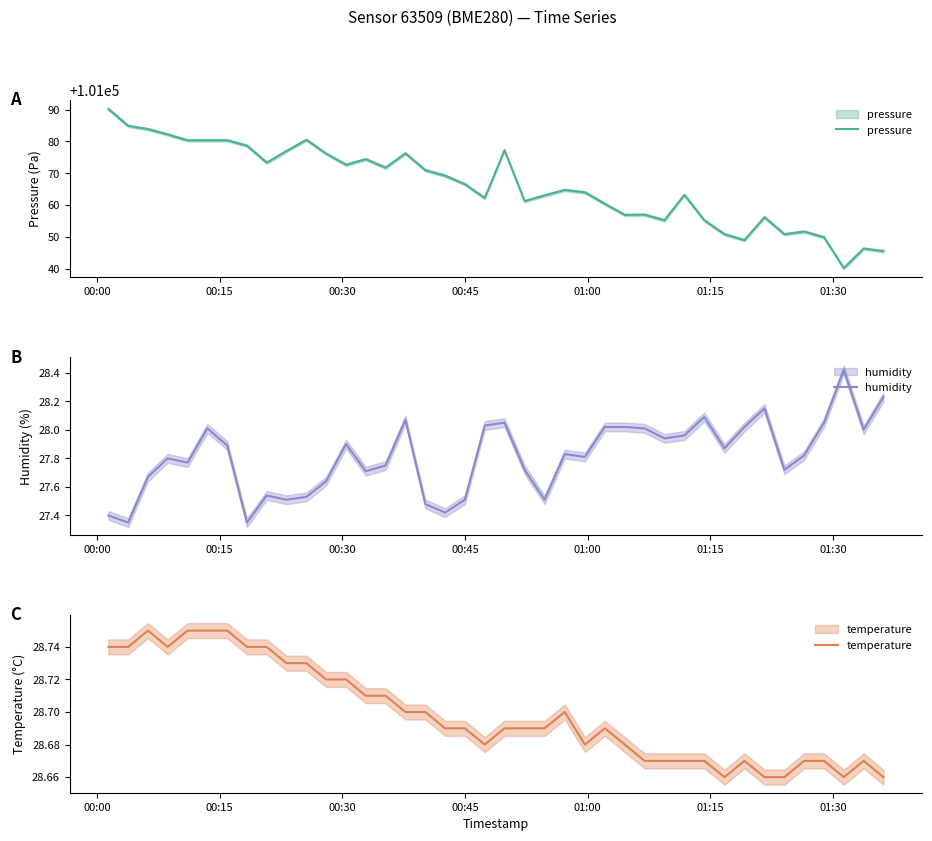

What is the lowest value of the pressure series?

101040.2